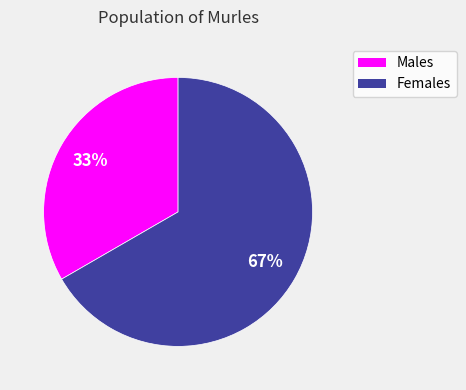

Is there a majority slice in this chart?

Yes